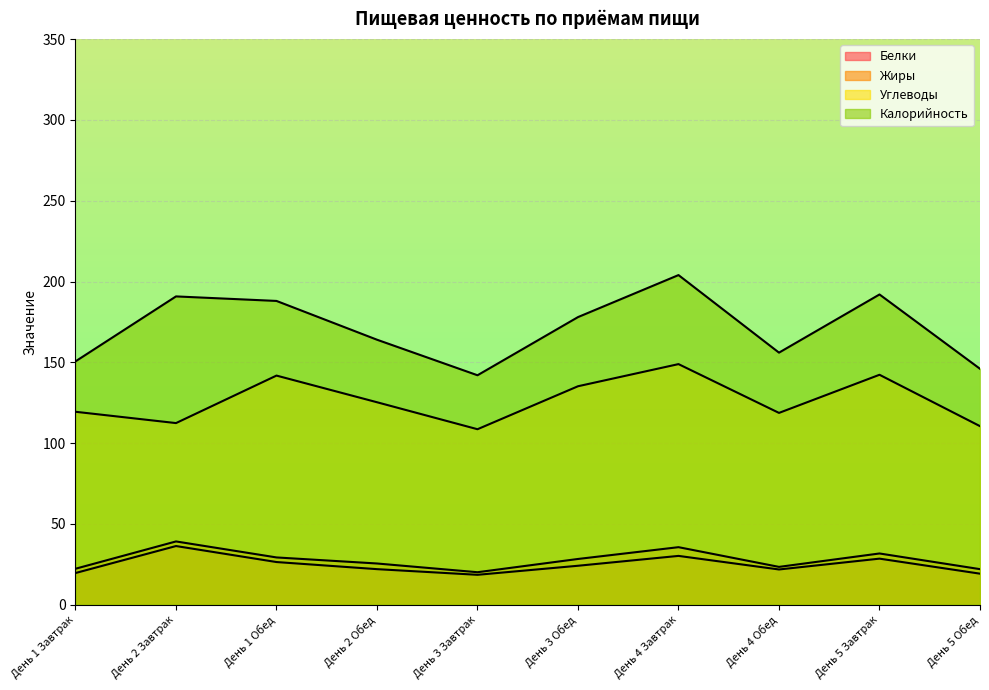

Reading left to right, transcribe all the data shown in this chart.

Белки: День 1 Завтрак=19.6	День 2 Завтрак=36.3	День 1 Обед=26.4	День 2 Обед=22.0	День 3 Завтрак=18.5	День 3 Обед=24.1	День 4 Завтрак=30.2	День 4 Обед=21.8	День 5 Завтрак=28.5	День 5 Обед=19.2
Жиры: День 1 Завтрак=22.2	День 2 Завтрак=39.1	День 1 Обед=29.2	День 2 Обед=25.5	День 3 Завтрак=20.1	День 3 Обед=28.3	День 4 Завтрак=35.6	День 4 Обед=23.4	День 5 Завтрак=31.7	День 5 Обед=22.0
Углеводы: День 1 Завтрак=119.4	День 2 Завтрак=112.4	День 1 Обед=141.8	День 2 Обед=125.3	День 3 Завтрак=108.6	День 3 Обед=135.2	День 4 Завтрак=148.9	День 4 Обед=118.7	День 5 Завтрак=142.3	День 5 Обед=110.5
Калорийность: День 1 Завтрак=150.6	День 2 Завтрак=190.8	День 1 Обед=188.0	День 2 Обед=164.0	День 3 Завтрак=142.0	День 3 Обед=178.0	День 4 Завтрак=204.0	День 4 Обед=156.0	День 5 Завтрак=192.0	День 5 Обед=146.0